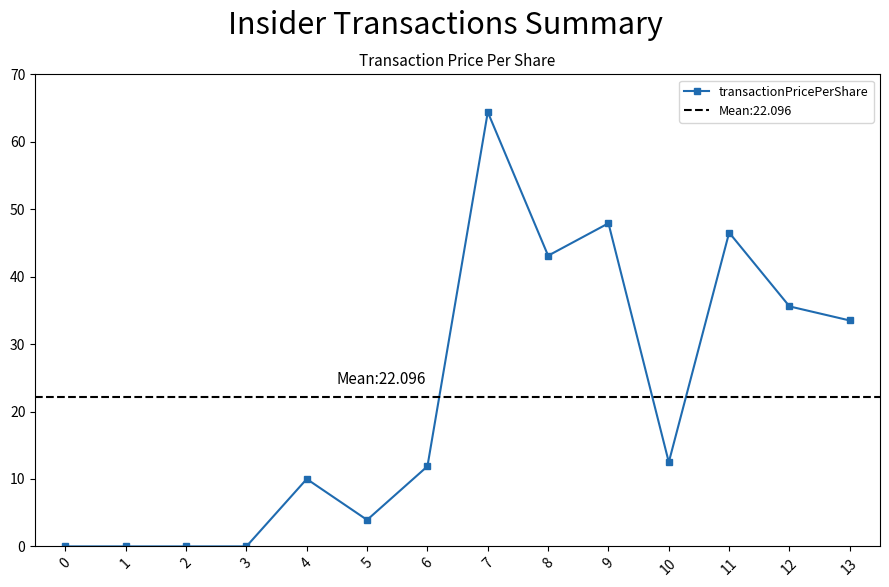

How many lines are shown in the chart?

1